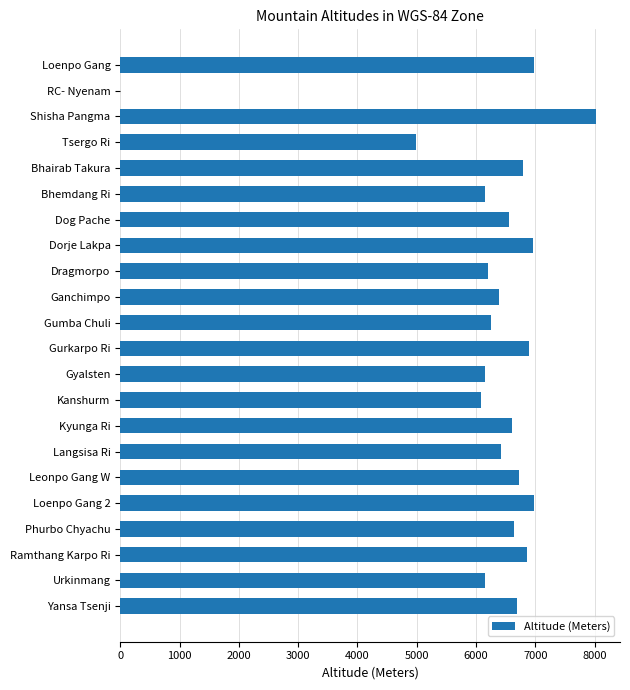

How many distinct data groups are displayed?

1